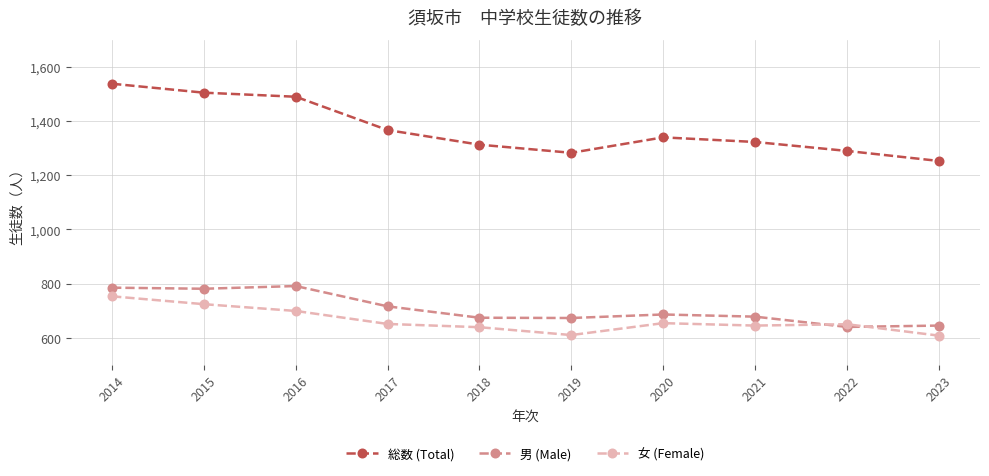

What is the average value of the 女 (Female) series?

663